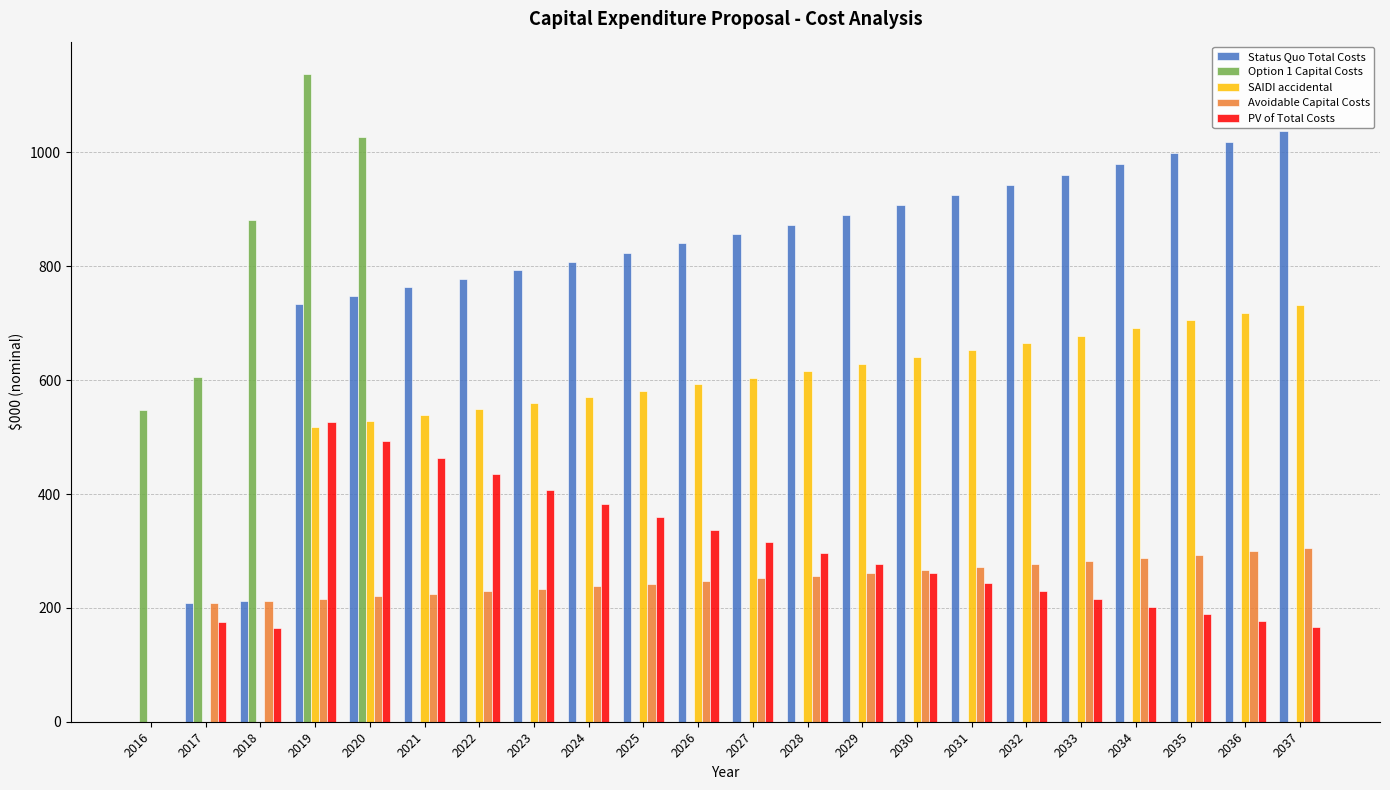

Which series has the largest range (max minus min)?

Option 1 Capital Costs